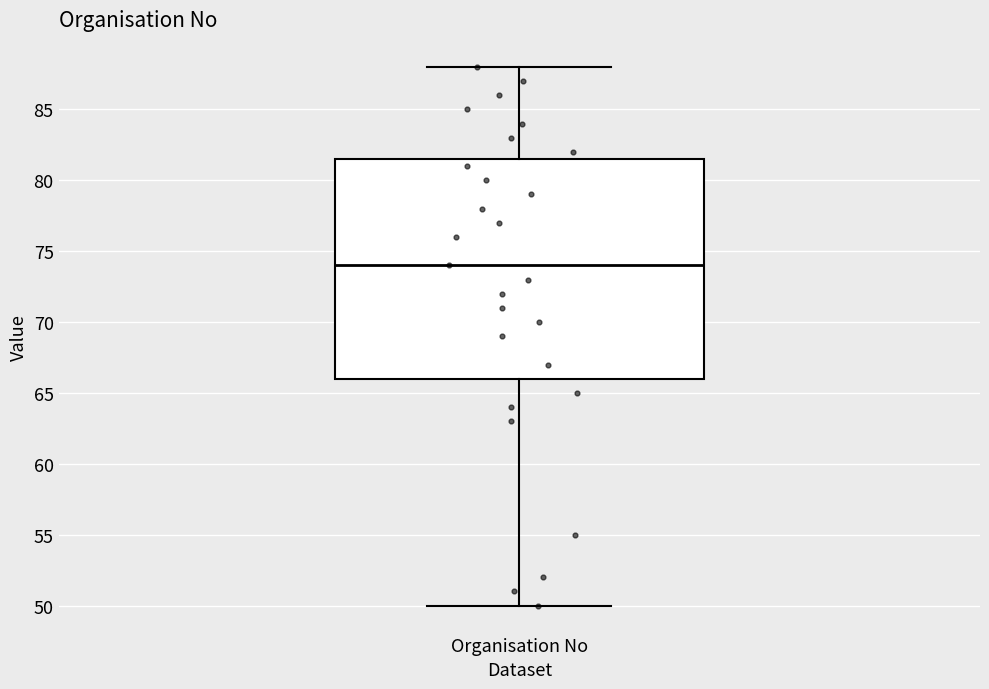

Transcribe this box plot: give where the median line is, the range the box spans, and where the two whiskers end, as read against the y-axis. The values are not printed on the chart, so give them approximately, as read against the axis.

median 74.0, box 66.0 to 81.5, whiskers 50.0 to 88.0